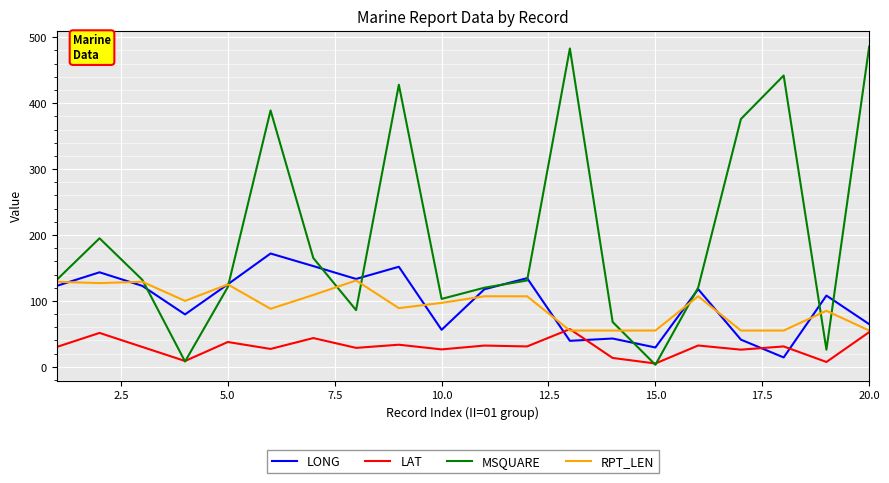

Which series has the largest range (max minus min)?

MSQUARE